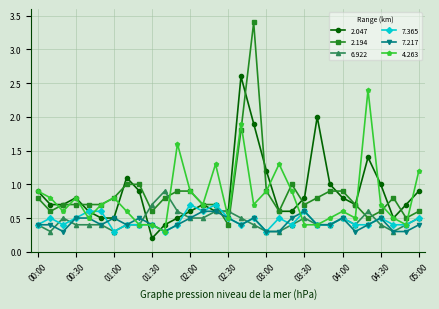

True or false: 4.263 has more than 0 interior local peaks.

True